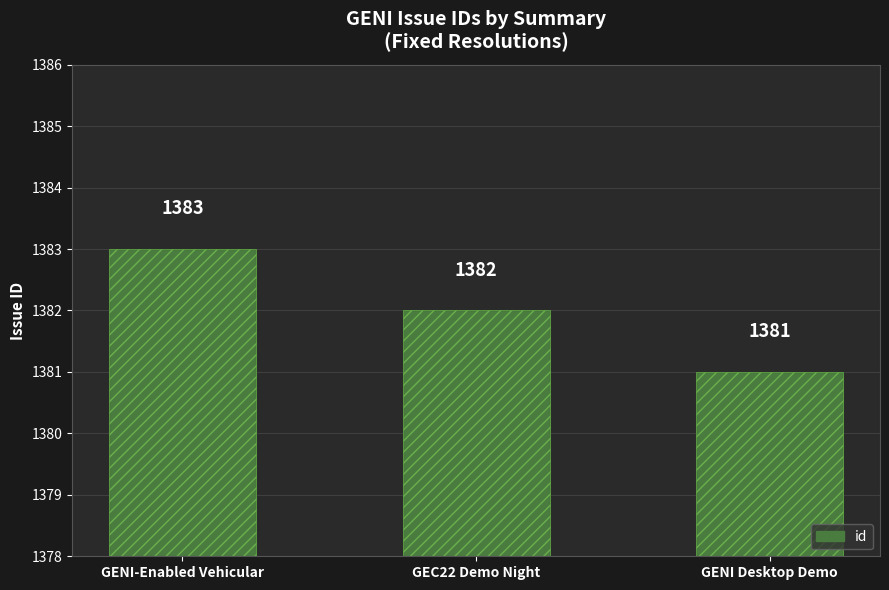

True or false: the data shows 2217 at GENI-Enabled Vehicular.

False